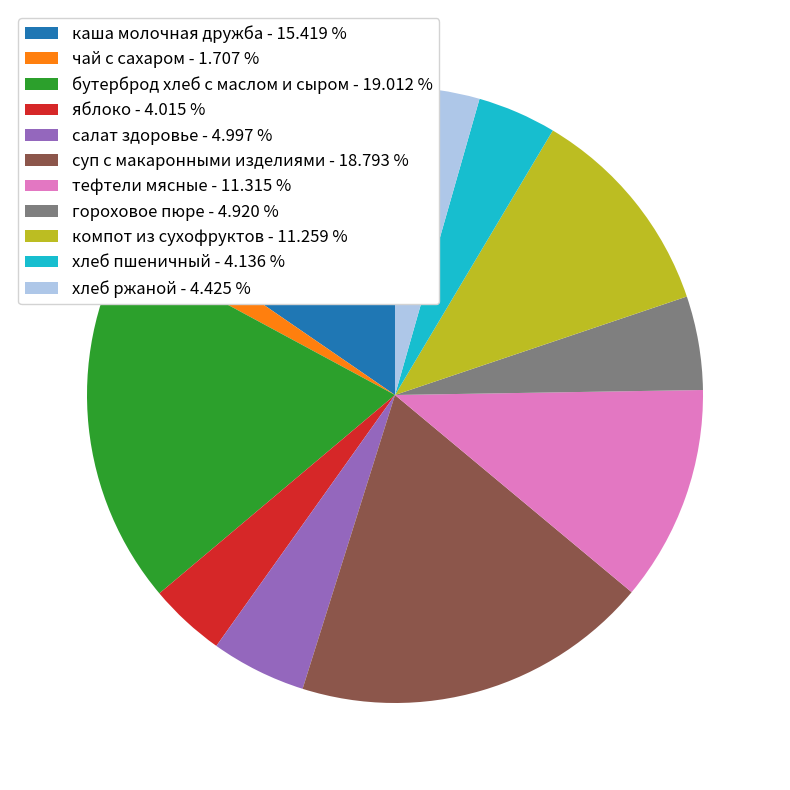

Does бутерброд хлеб с маслом и сыром - 19.012 % account for over 50% of the chart?

No